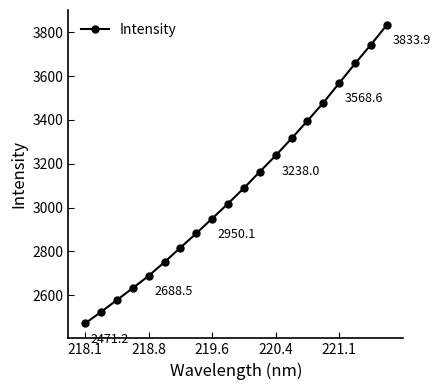

True or false: there are more than 1 points higher than both neighbors.

False